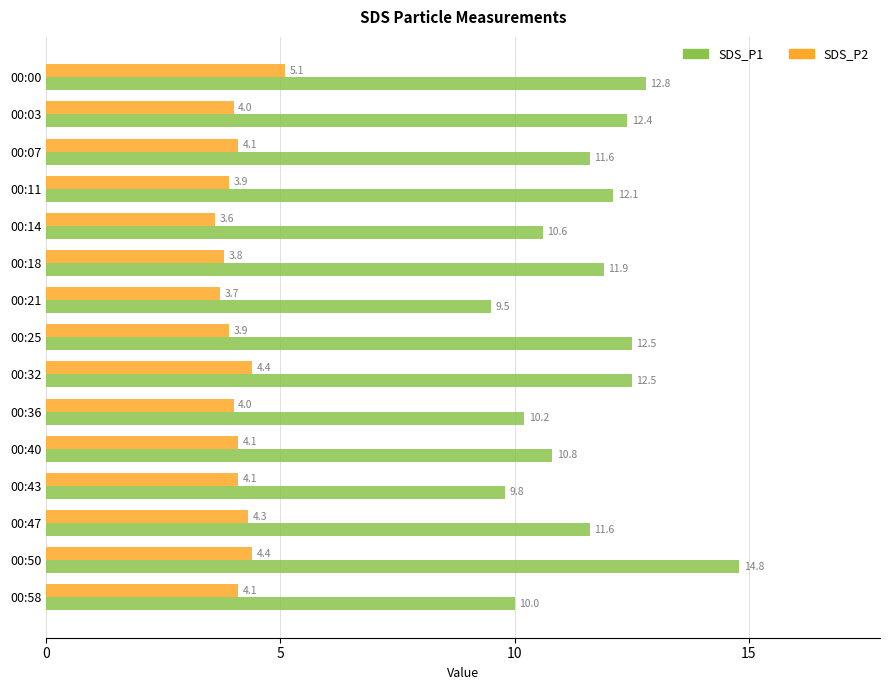

List the series in order of their peak value, highest first.

SDS_P1, SDS_P2